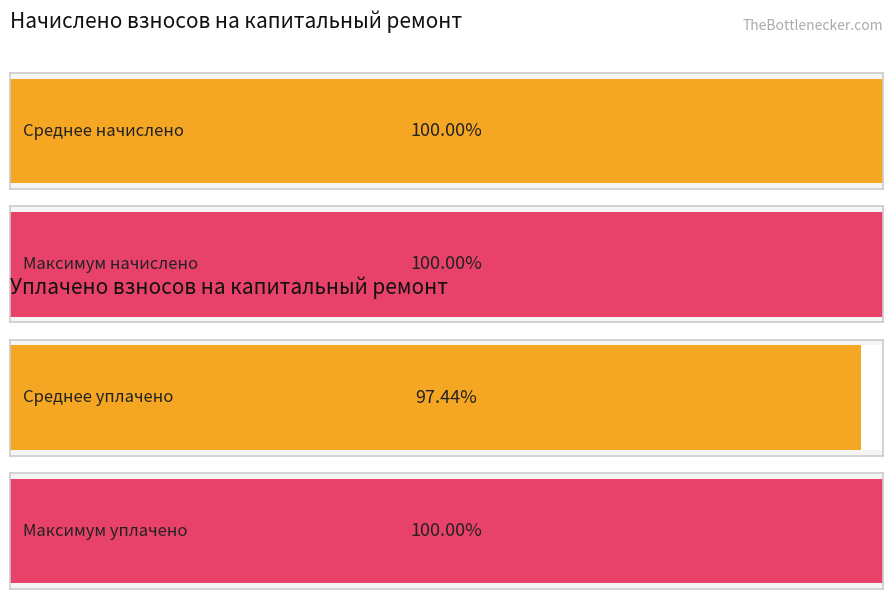

At 21, list the series in order from largest to smallest.

начислено, уплачено